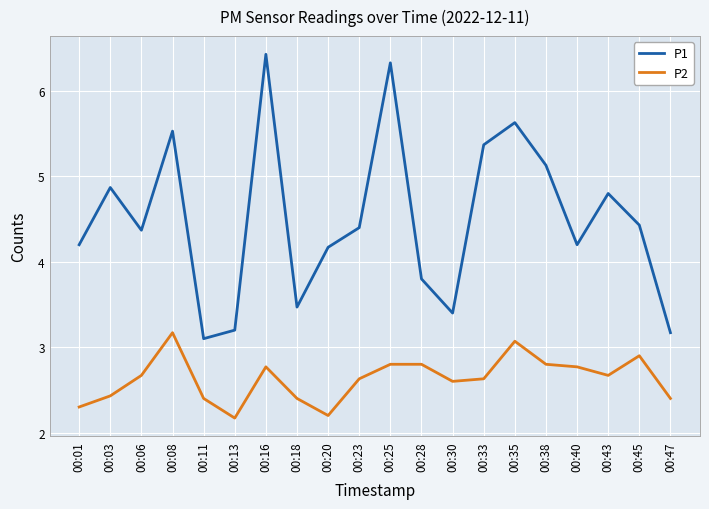

Which series has the widest spread of values?

P1